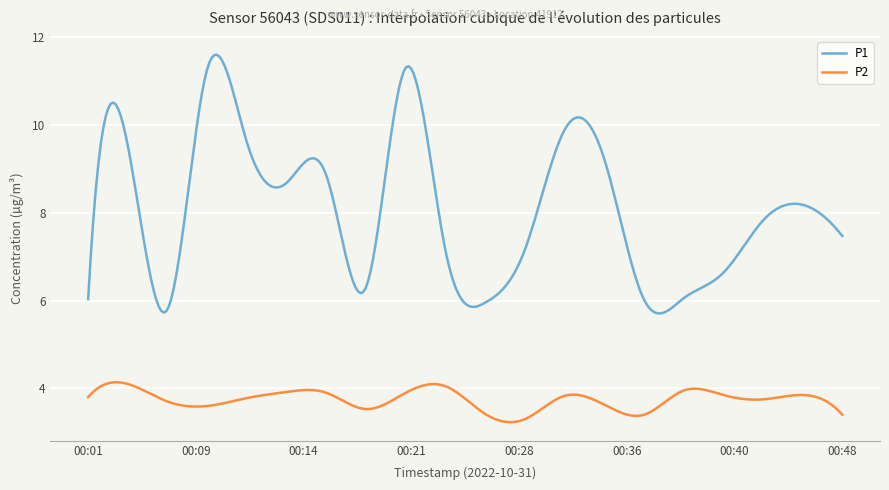

How many categories are shown in the chart?

300